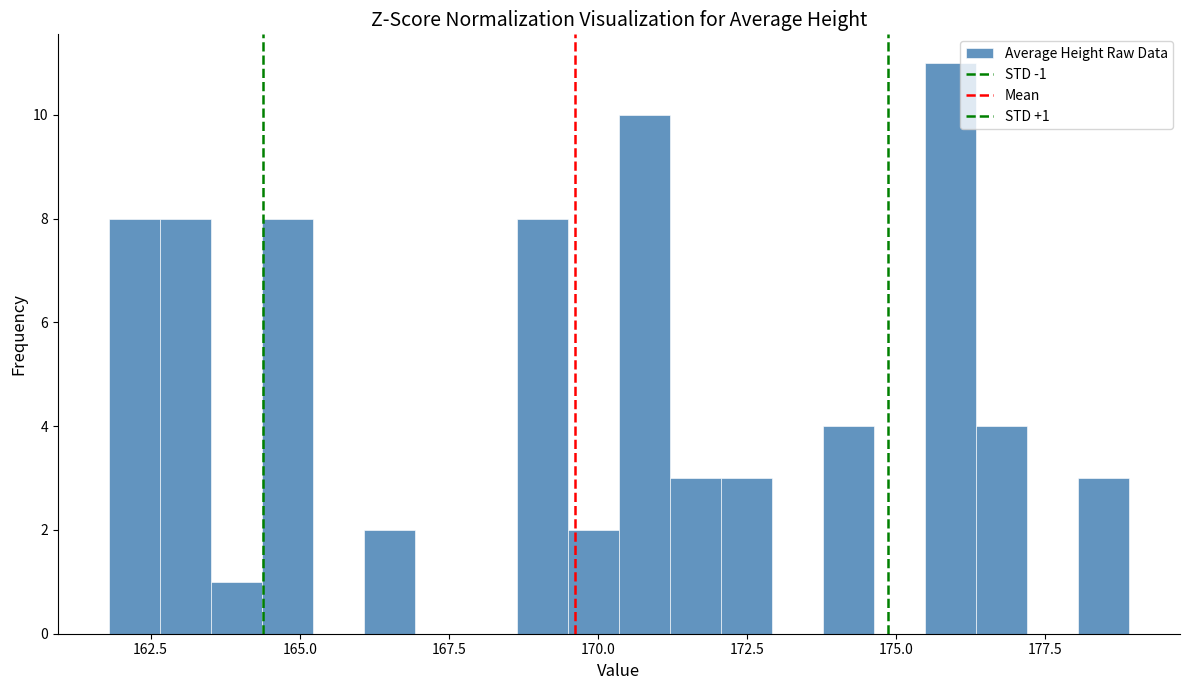

Read against the x-axis, roughly where is the centre of the tallest bar?

176.0